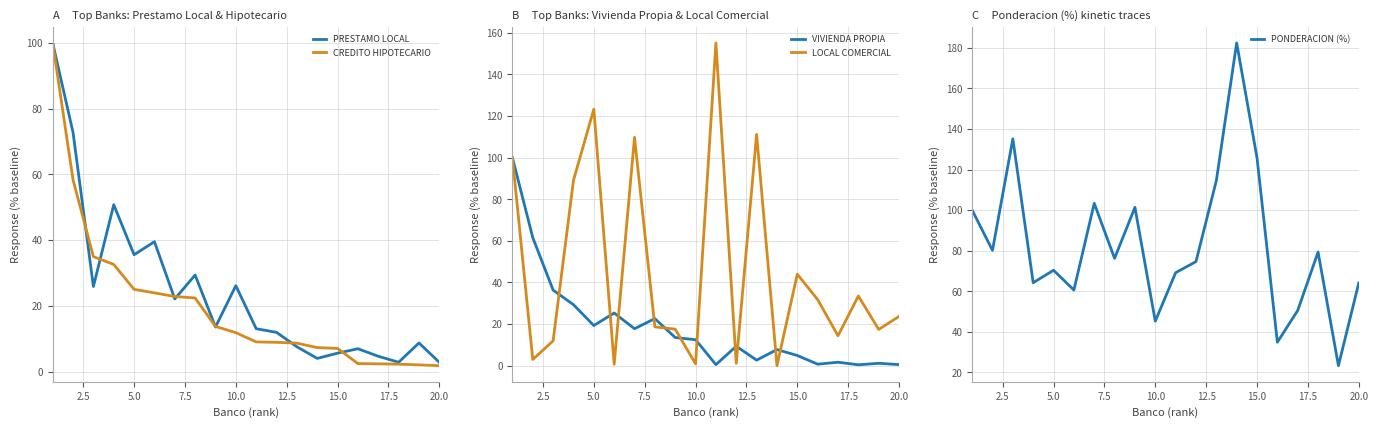

What are all the series names shown in the legend?

PRESTAMO LOCAL, CREDITO HIPOTECARIO, VIVIENDA PROPIA, LOCAL COMERCIAL, PONDERACION (%)